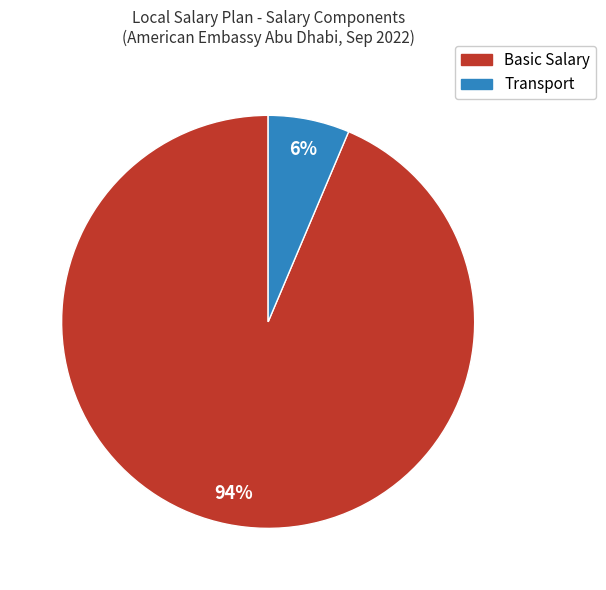

To the nearest percent, what is the average slice percentage?

50%